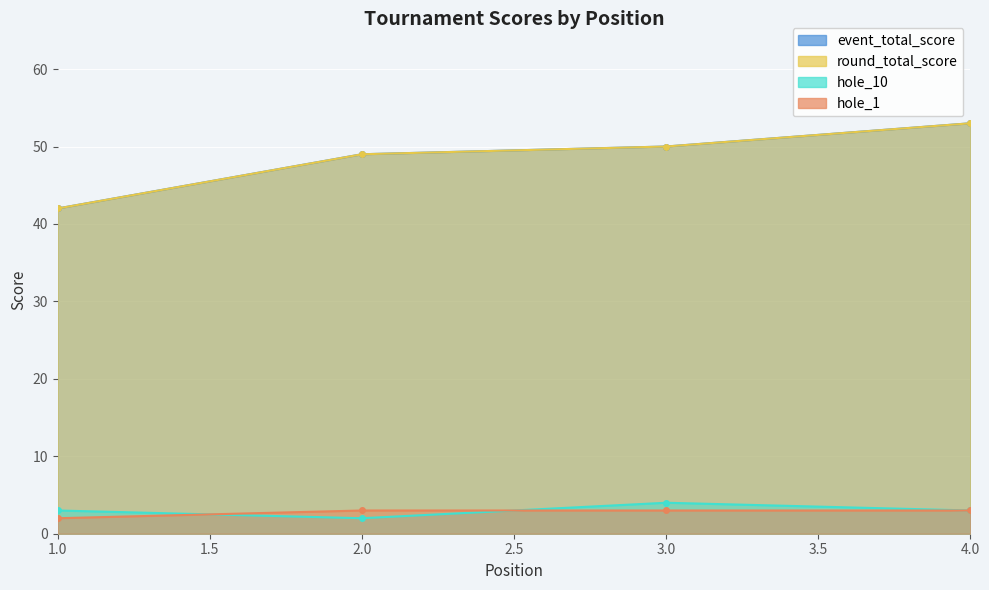

True or false: event_total_score and hole_1 intersect in this chart.

False